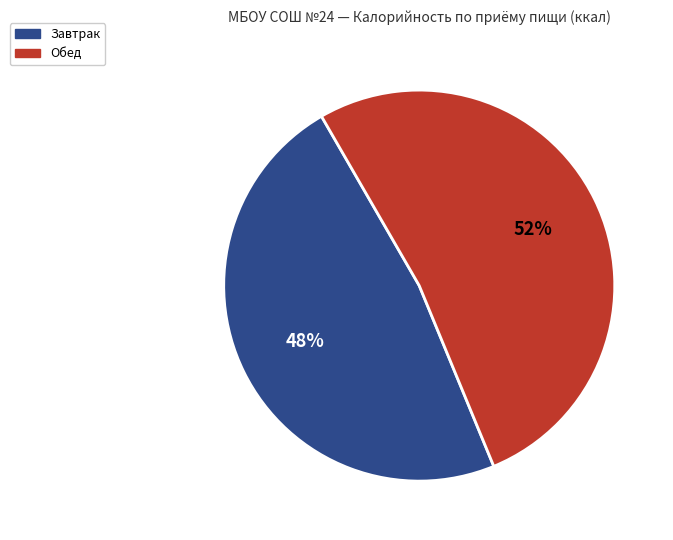

Is there any slice that represents more than half of the pie?

Yes